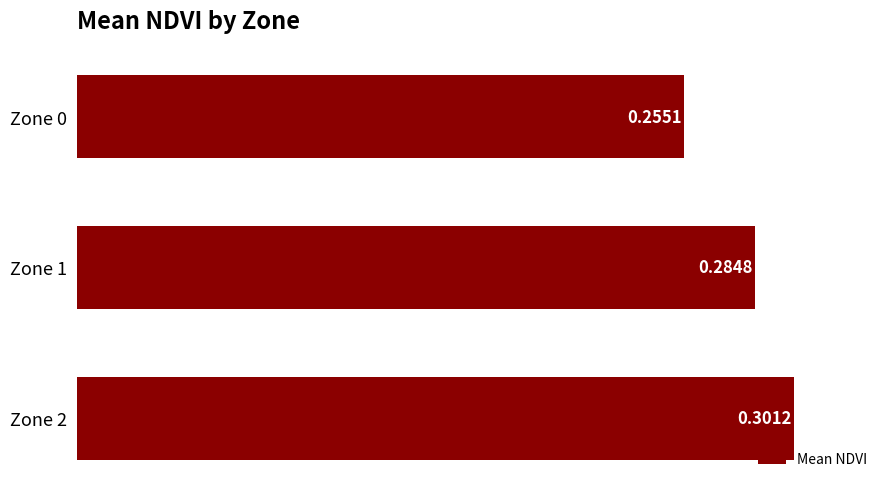

Which has a higher value, Zone 1 or Zone 2?

Zone 2